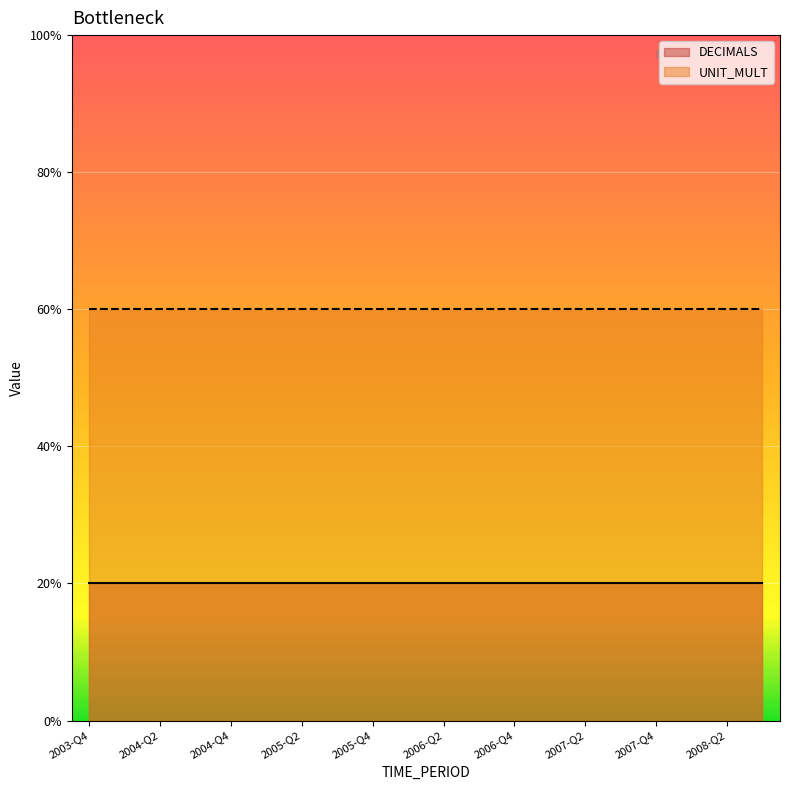

The DECIMALS series shows 2 at 2005-Q2. True or false?

True